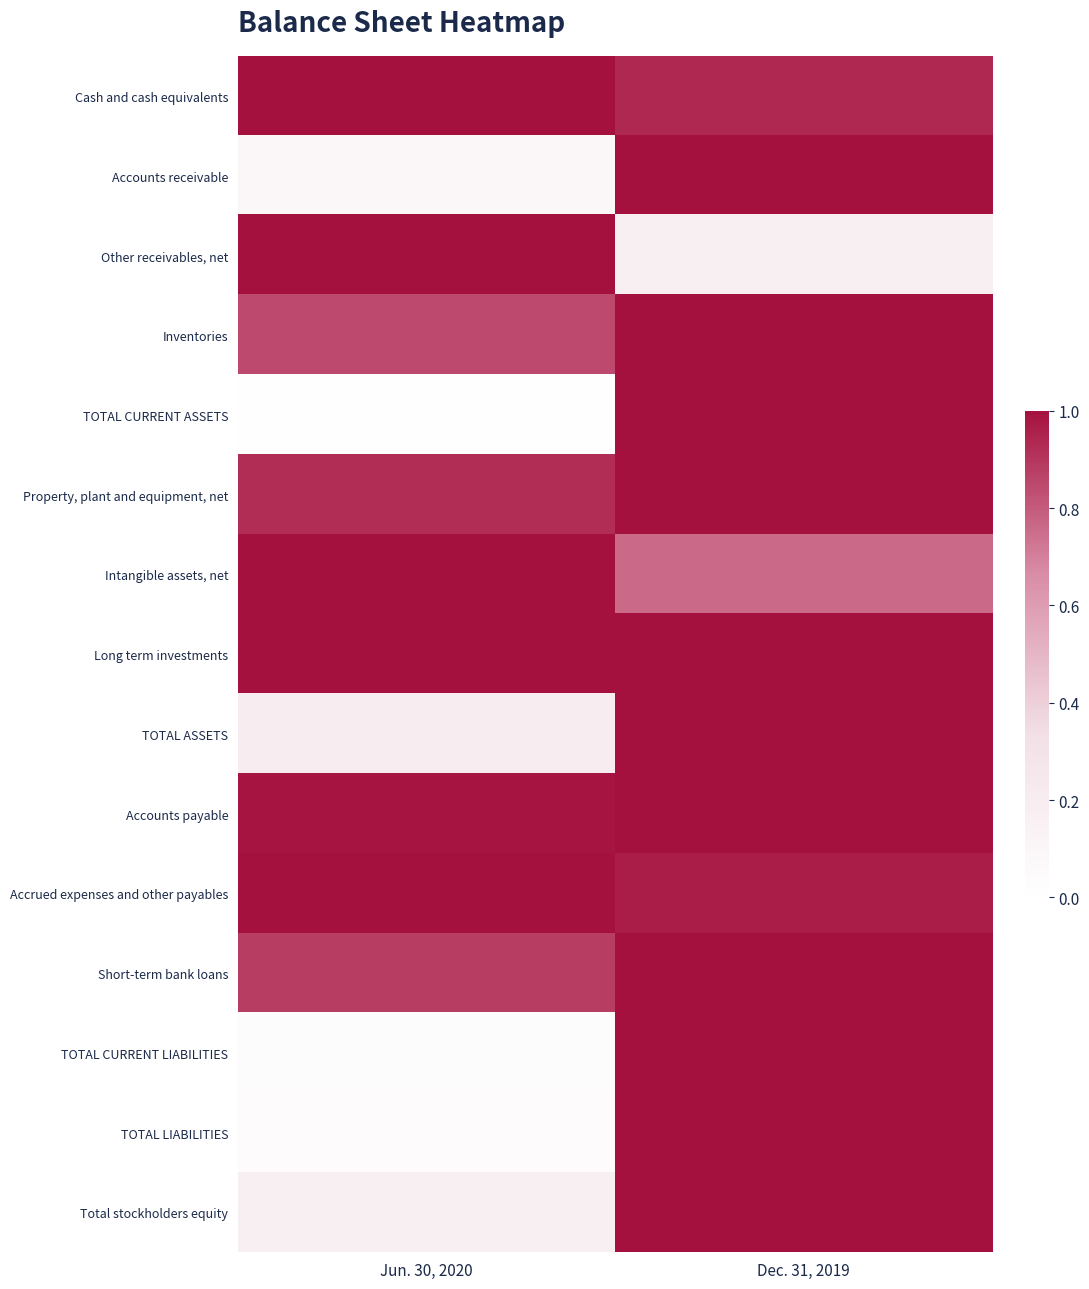

At how many categories does at least one series exceed 0?

2